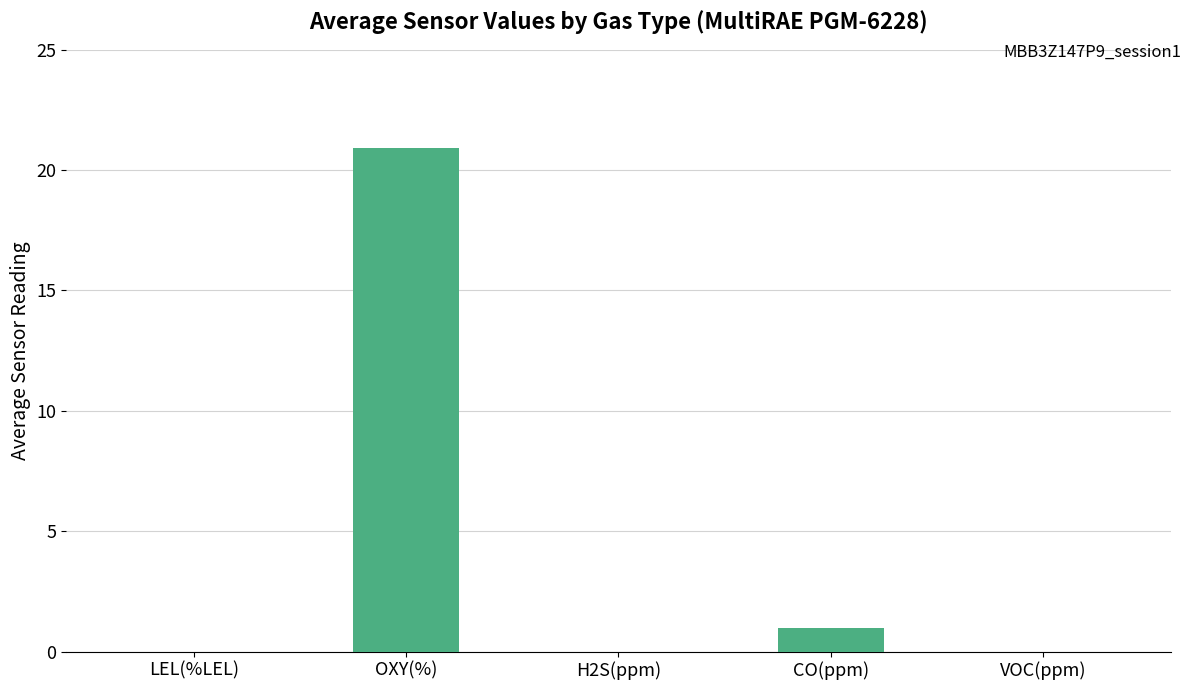

What is the sum of all values?

21.9